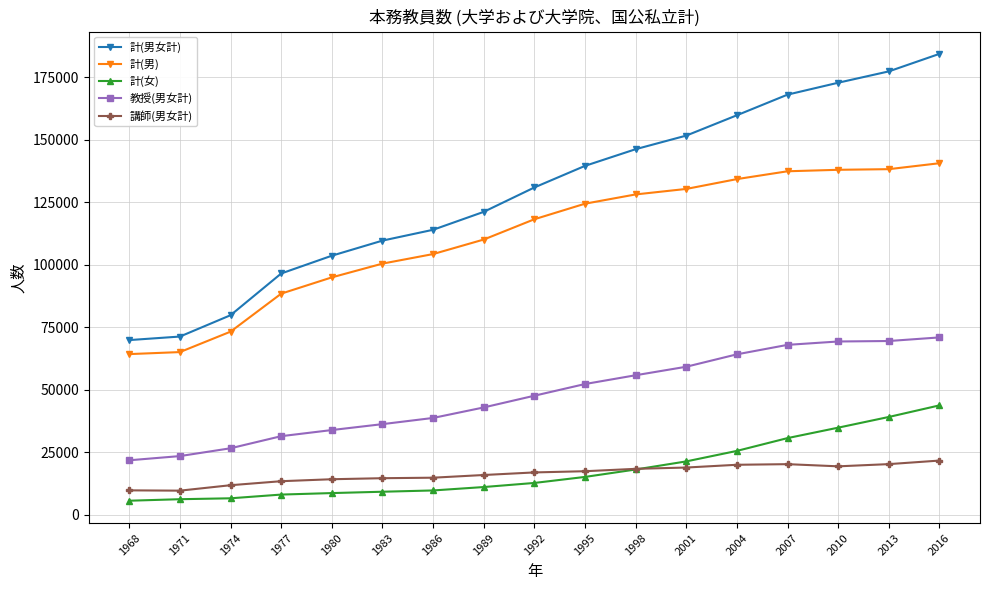

What is the total value across all series at 1968?

171186